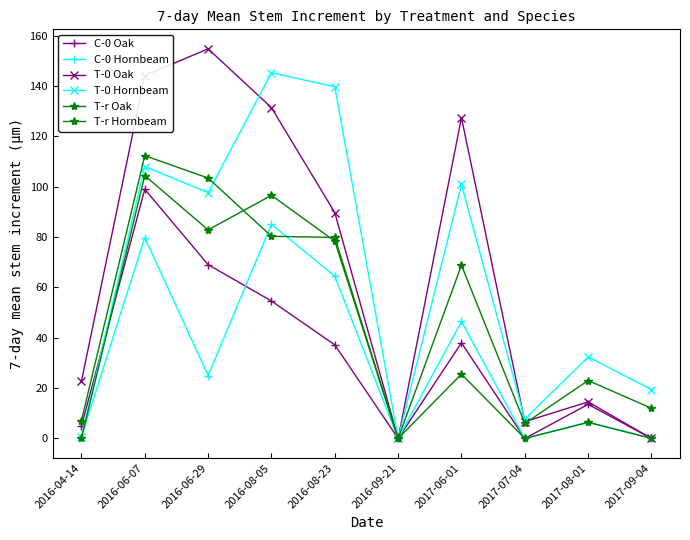

At how many categories does at least one series exceed 44?

5